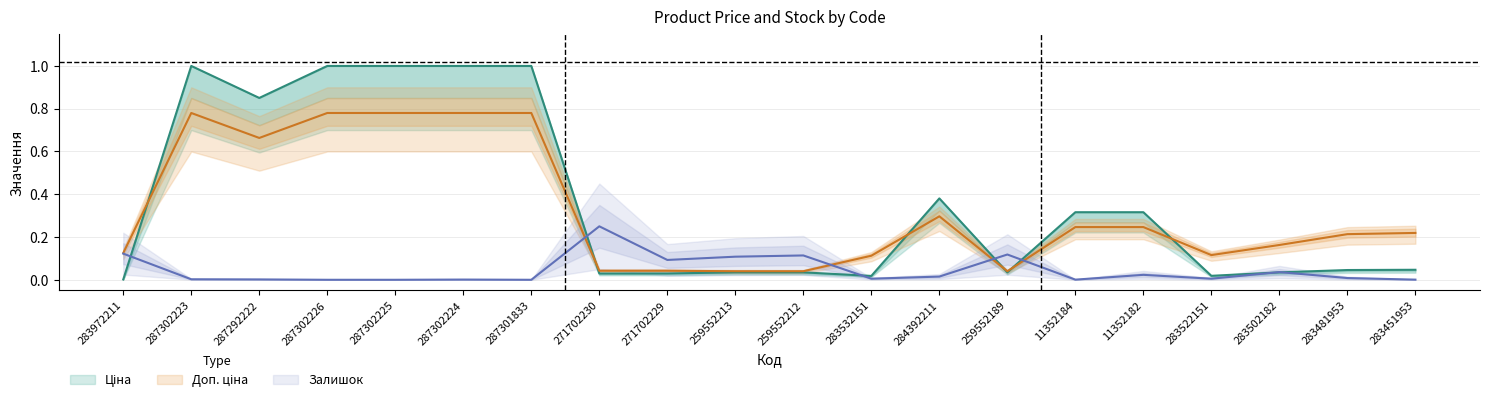

What is the value of the Доп. ціна point at the 20th from the left?

0.2